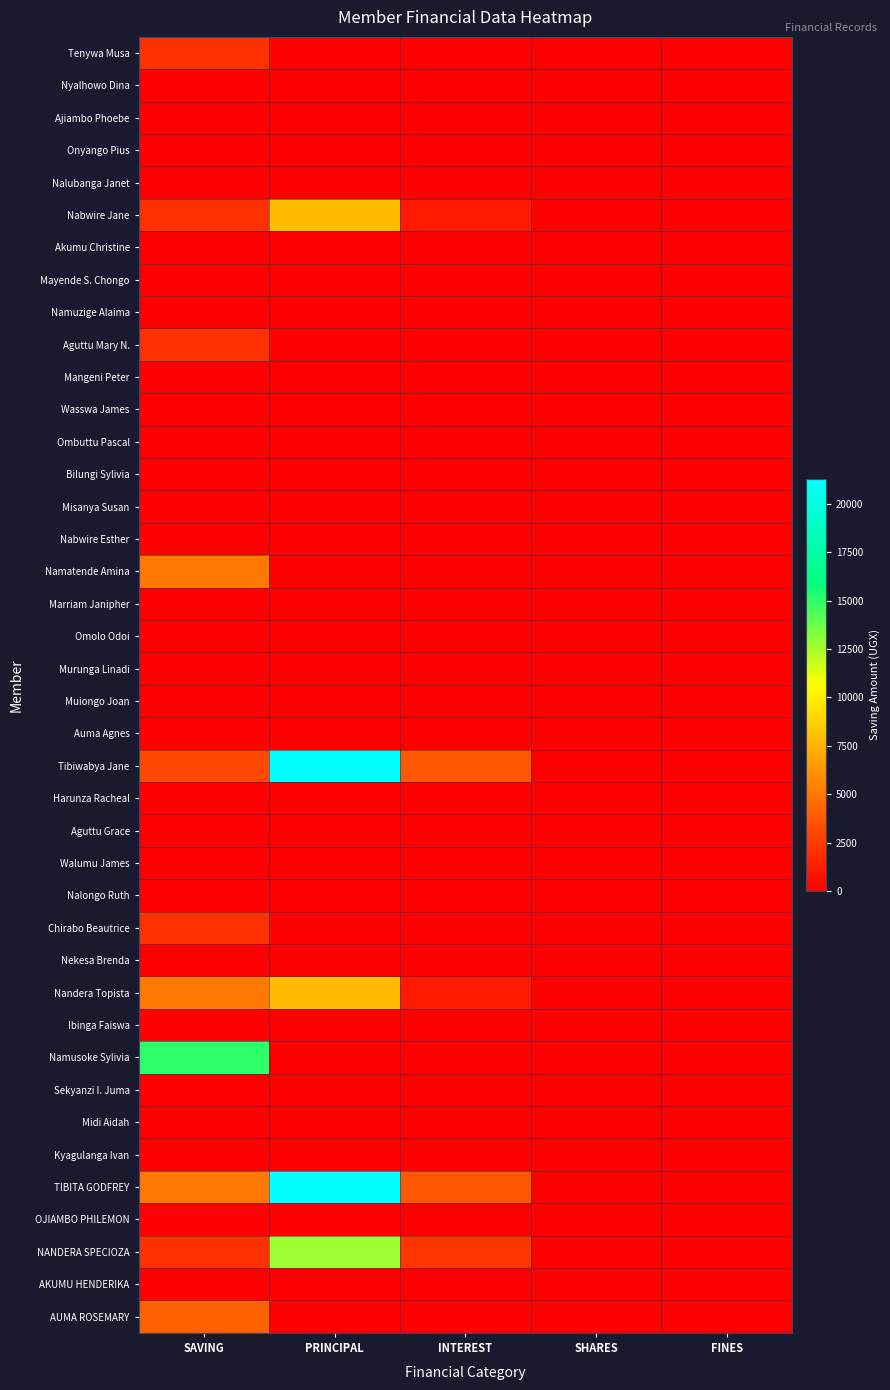

Count the number of data series in this chart.

40